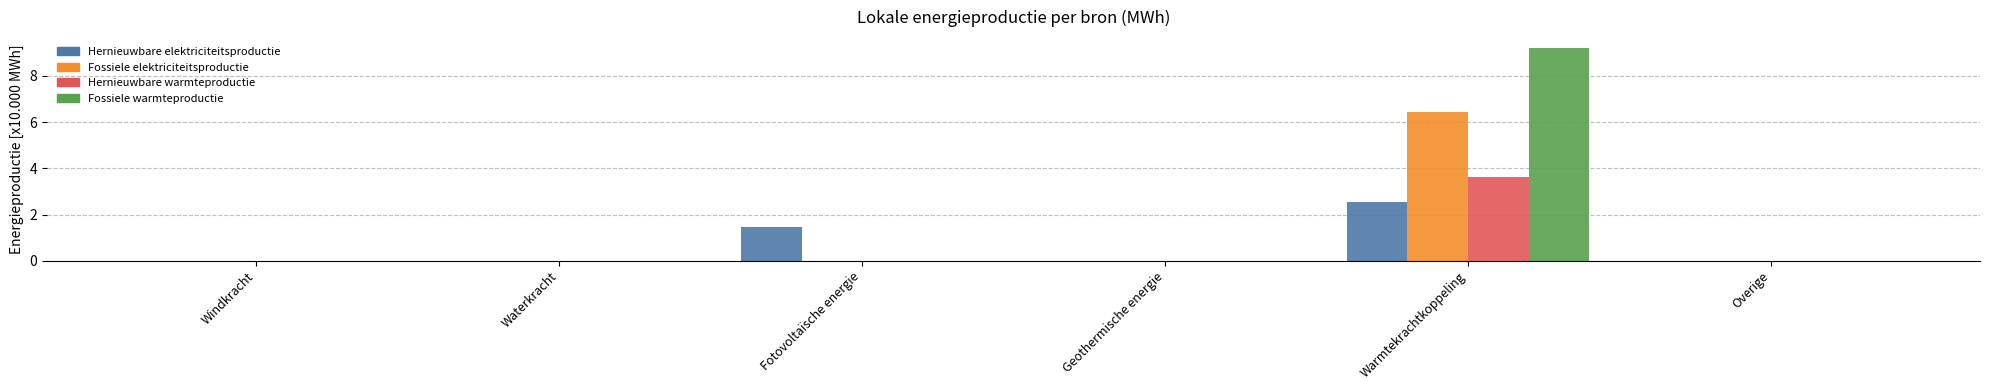

Which category has the highest value in the Fossiele warmteproductie series?

Warmtekrachtkoppeling